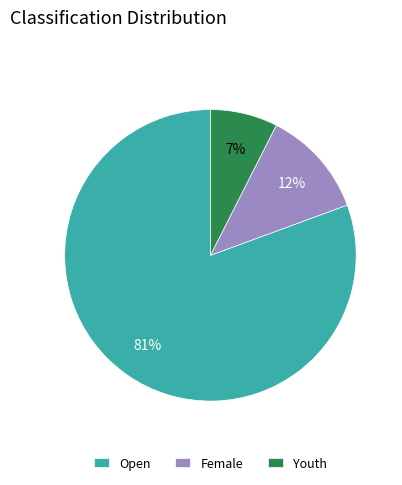

To the nearest percent, what is the combined percentage of Open and Female?

93%